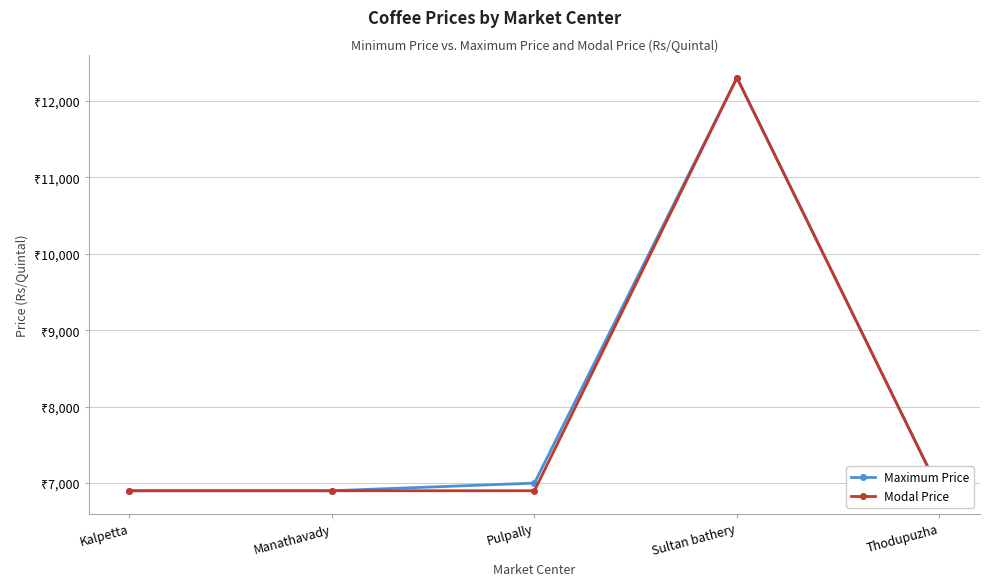

True or false: Maximum Price and Modal Price cross at least once.

False